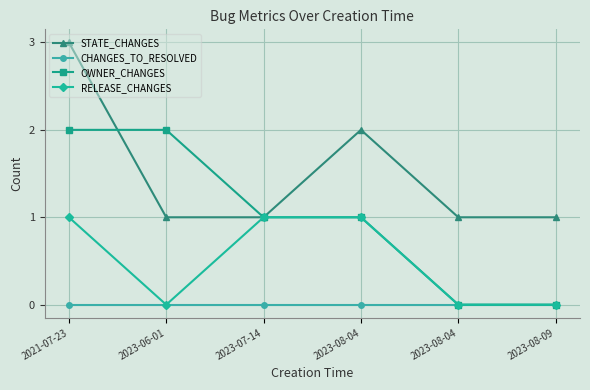

What is the spread (max minus min) of values at 2023-06-01?

2